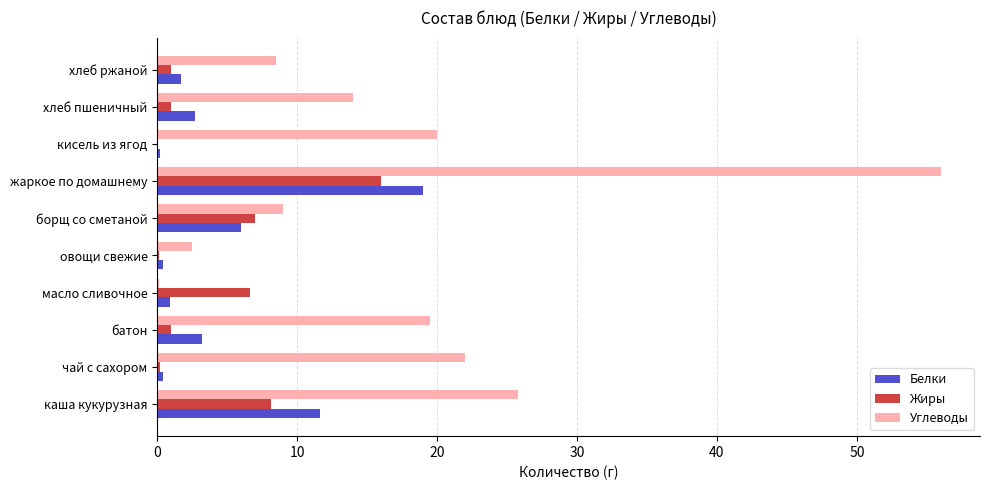

Which label corresponds to the largest value in the chart?

жаркое по домашнему